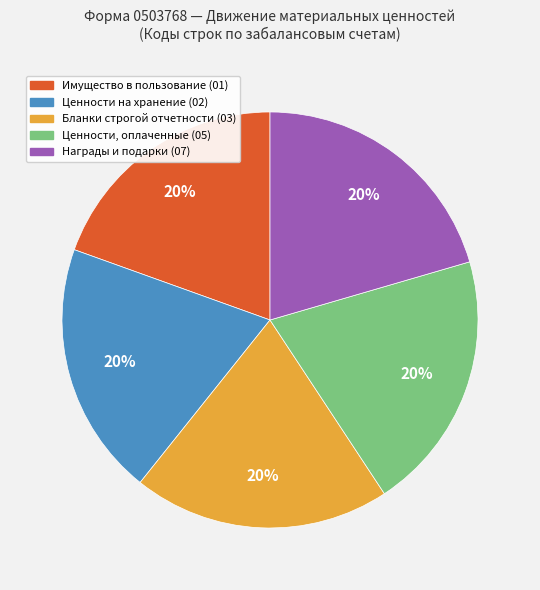

How many slices are in this pie chart?

5